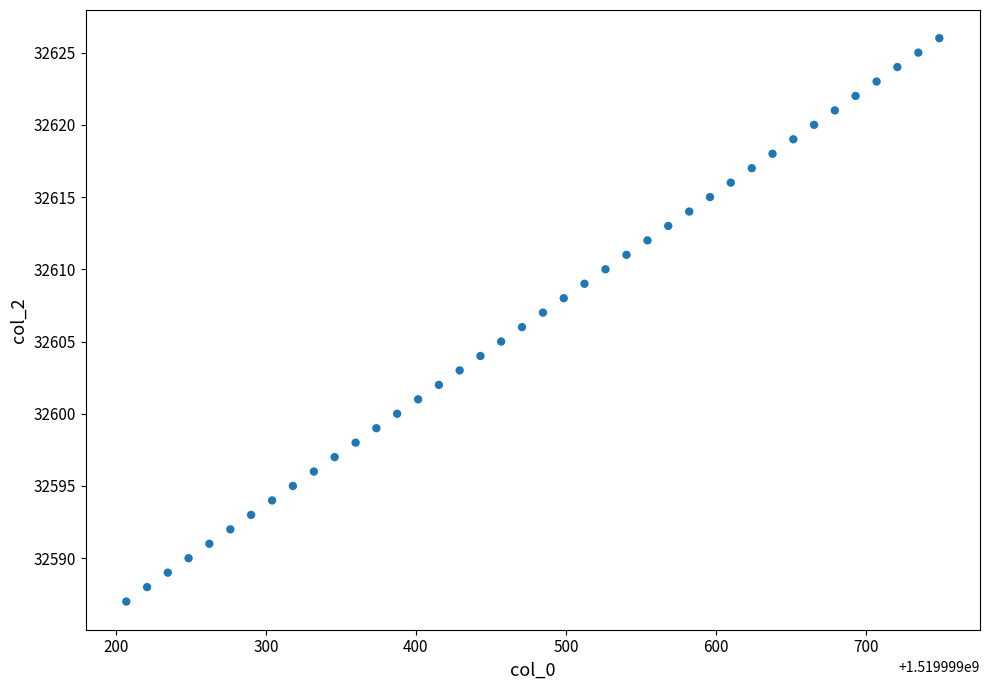

How many points are shown in the scatter plot?

40